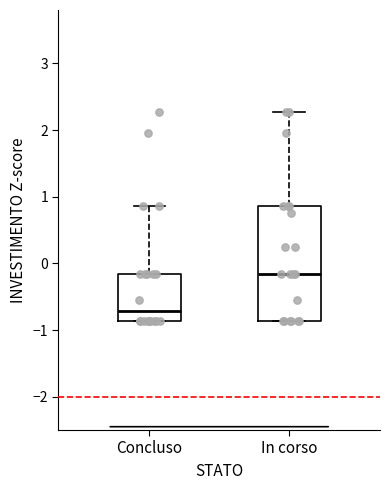

Which box's median line is the lowest?

Concluso